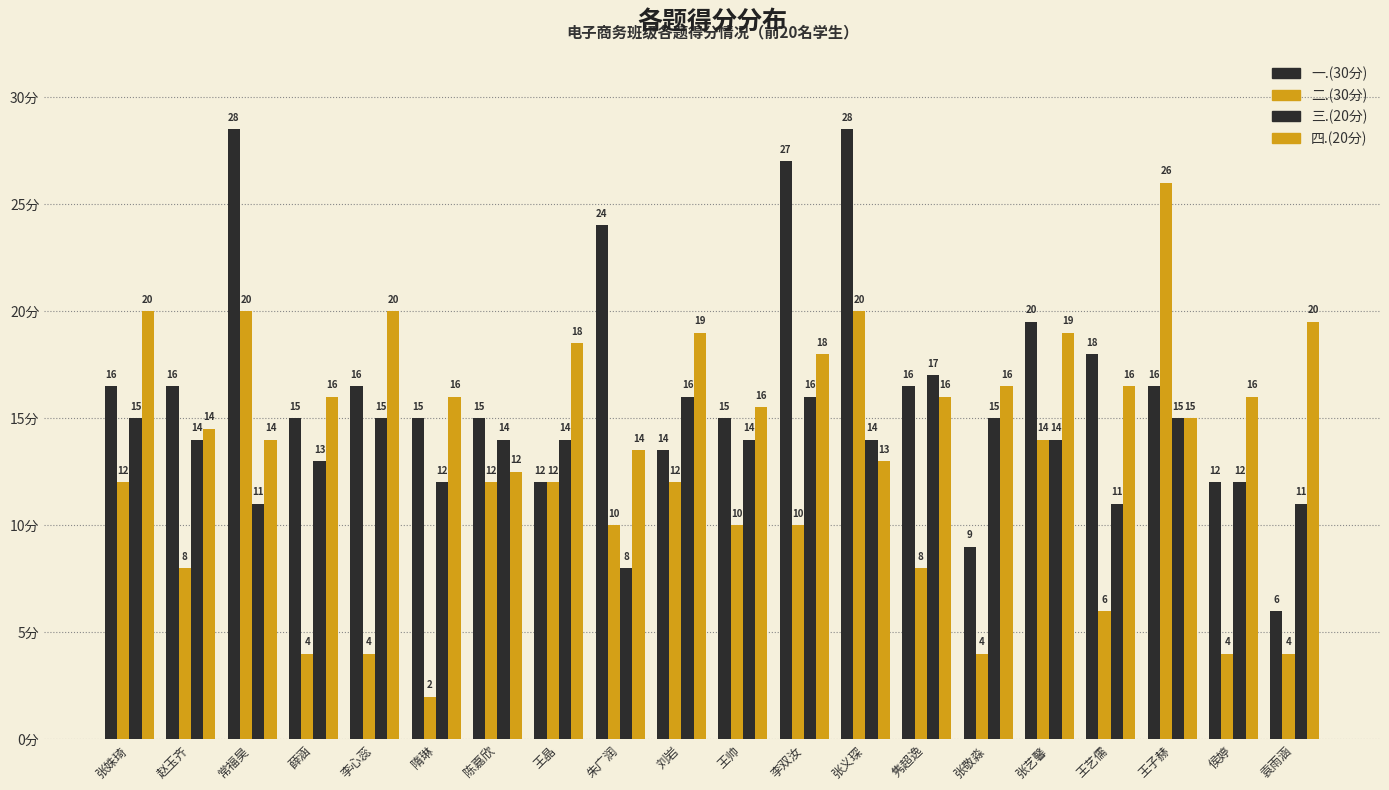

How many data points in 三.(20分) are less than 14?

7